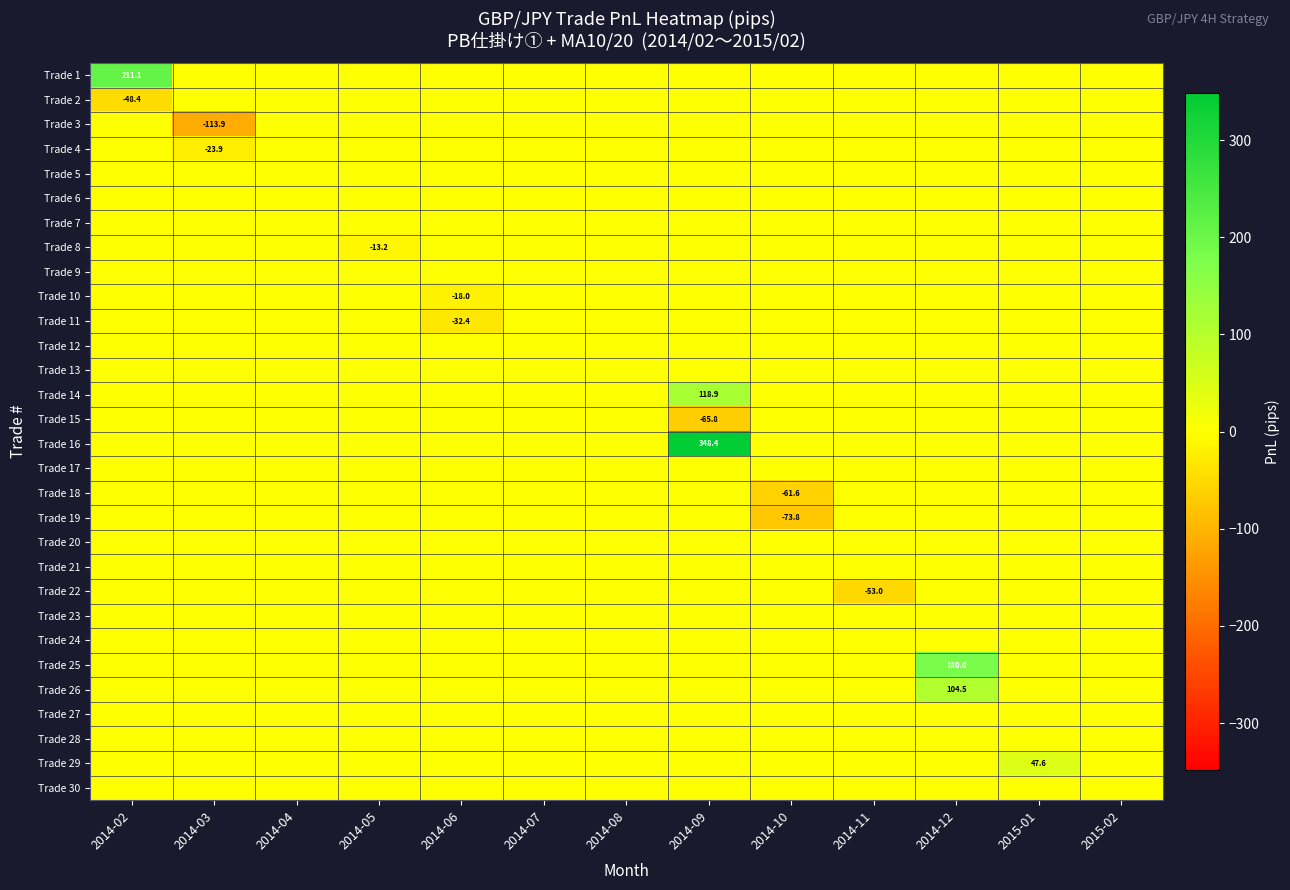

Is it true that Trade 19 equals -73.8 at 2014-10?

True